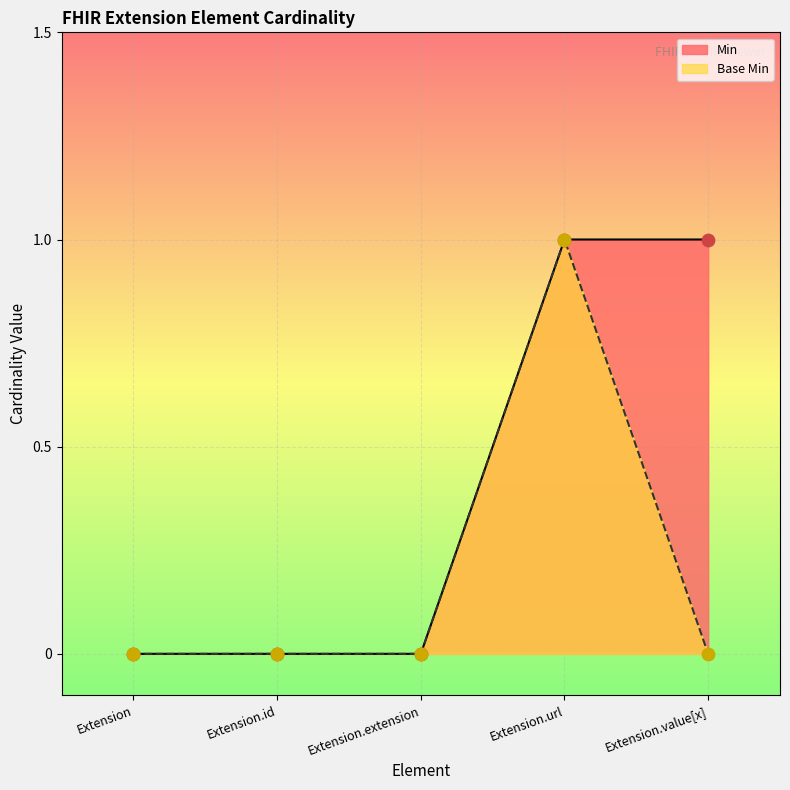

At which category is the sum across all series the highest?

Extension.url